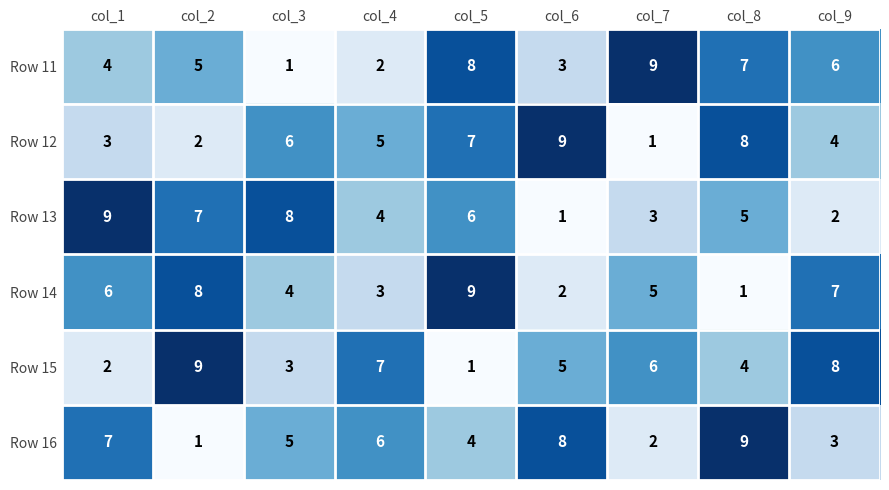

How many categories are shown in the chart?

9